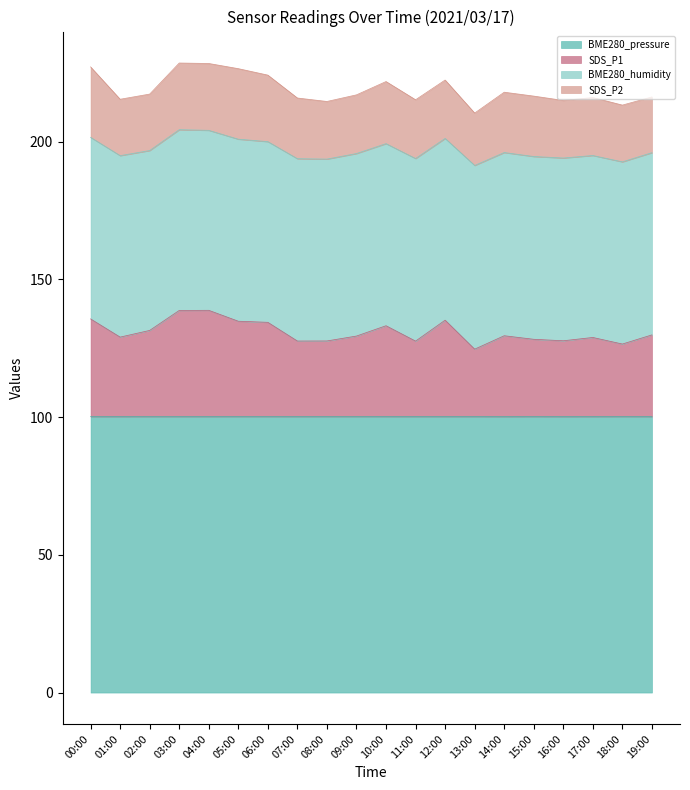

What is the average value of the SDS_P1 series?

131.0